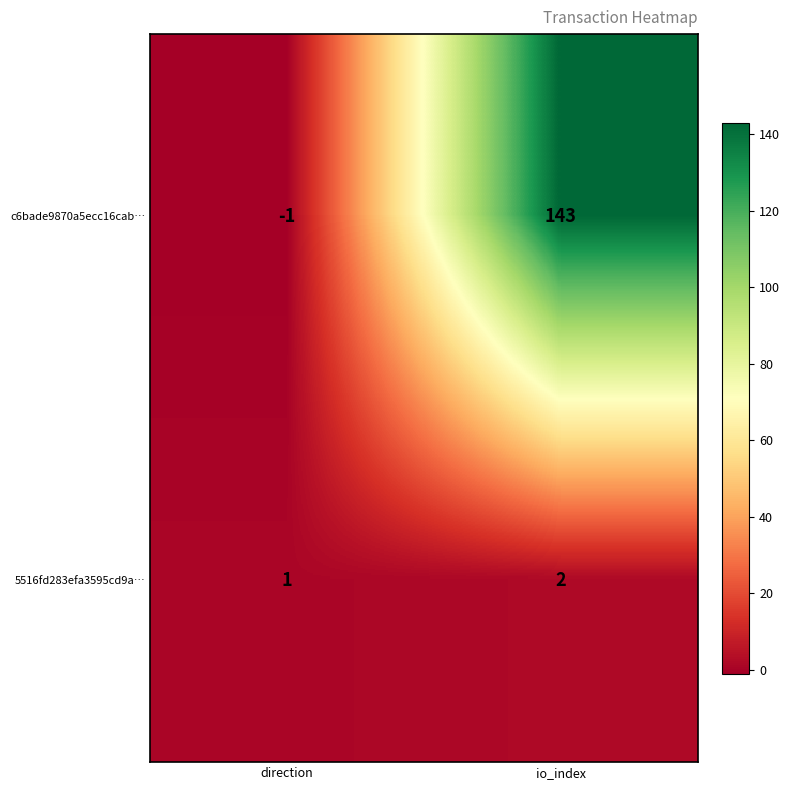

Reading left to right, transcribe all the data shown in this chart.

c6bade9870a5ecc16cab…: -1	143
5516fd283efa3595cd9a…: 1	2